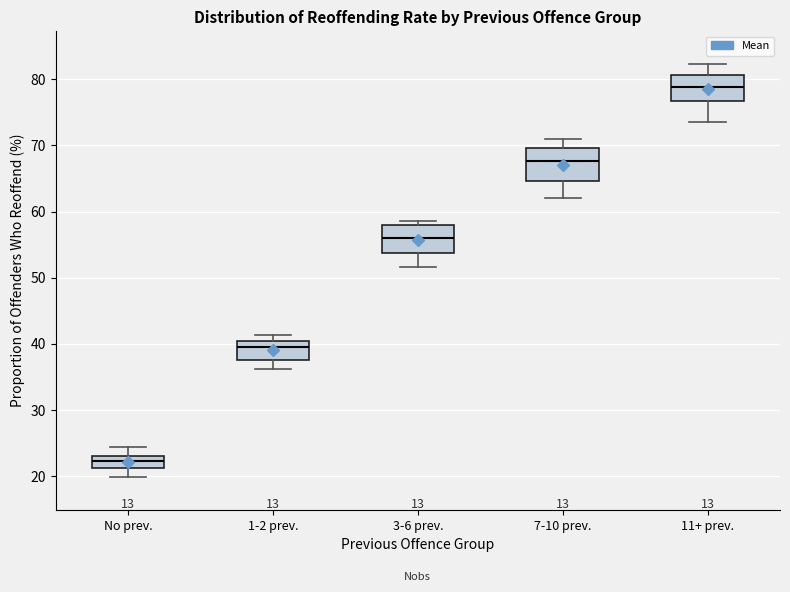

Reading left to right, read every box against the y-axis: the position of its median line, the range the box covers, and the ends of its whiskers. The values are not printed on the chart, so give them approximately, as read against the axis.

No prev.: median 22, box 21 to 23, whiskers 20 to 24
1-2 prev.: median 40 (just below the box's upper edge), box 38 to 40, whiskers 36 to 41
3-6 prev.: median 56, box 54 to 58, whiskers 52 to 59
7-10 prev.: median 68, box 65 to 70, whiskers 62 to 71
11+ prev.: median 79, box 77 to 81, whiskers 74 to 82